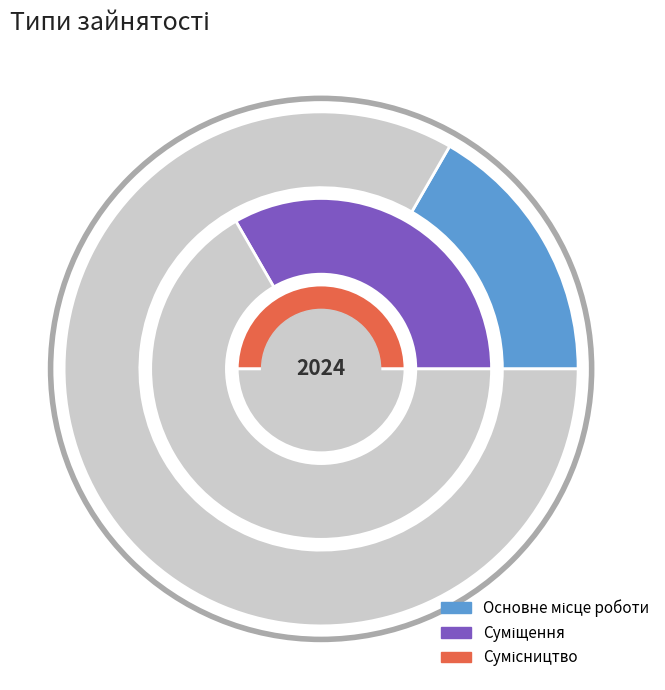

Rank the categories by value from highest to lowest.

Сумісництво, Суміщення, Основне місце роботи